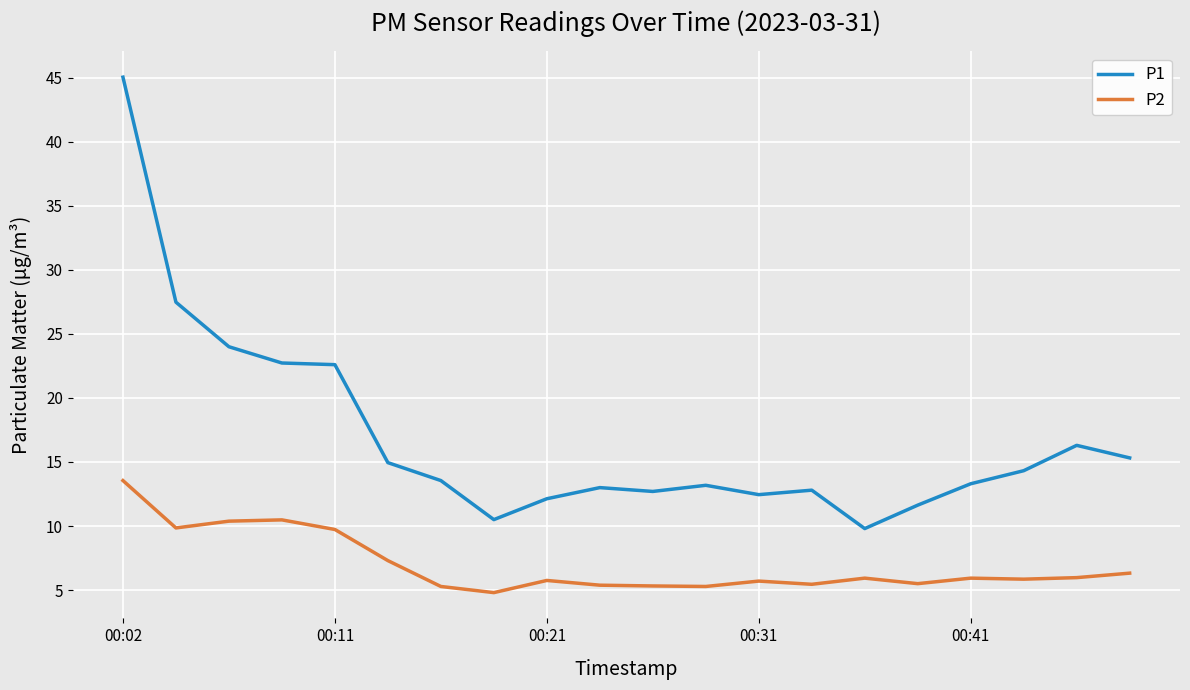

True or false: P1 has more than 2 points higher than both neighbors.

True